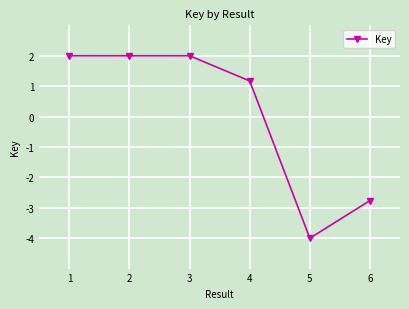

How many data points does each series have?

6